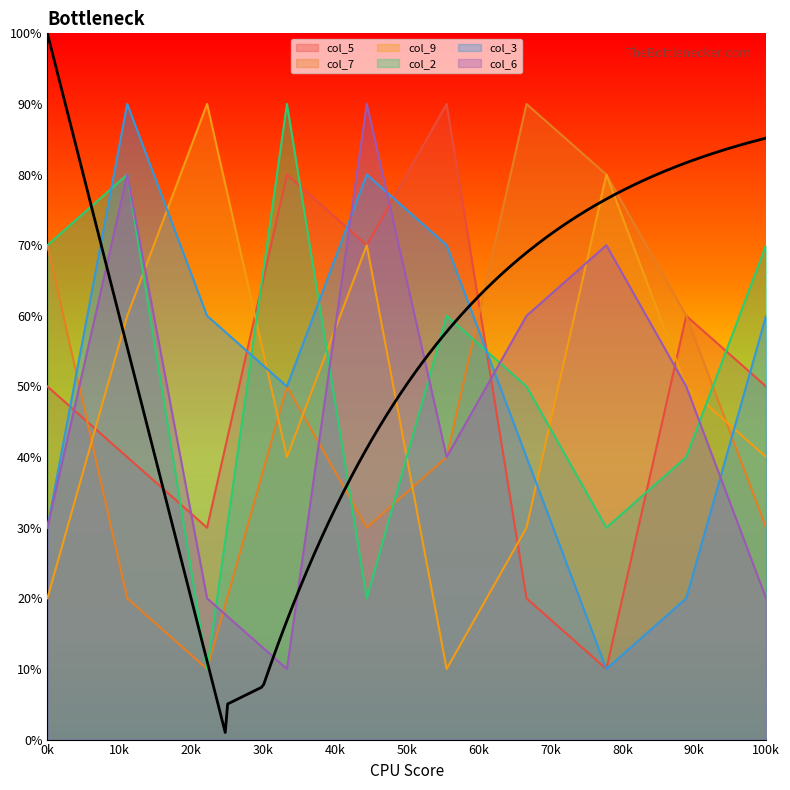

Which category has the lowest value in the col_5 series?

8